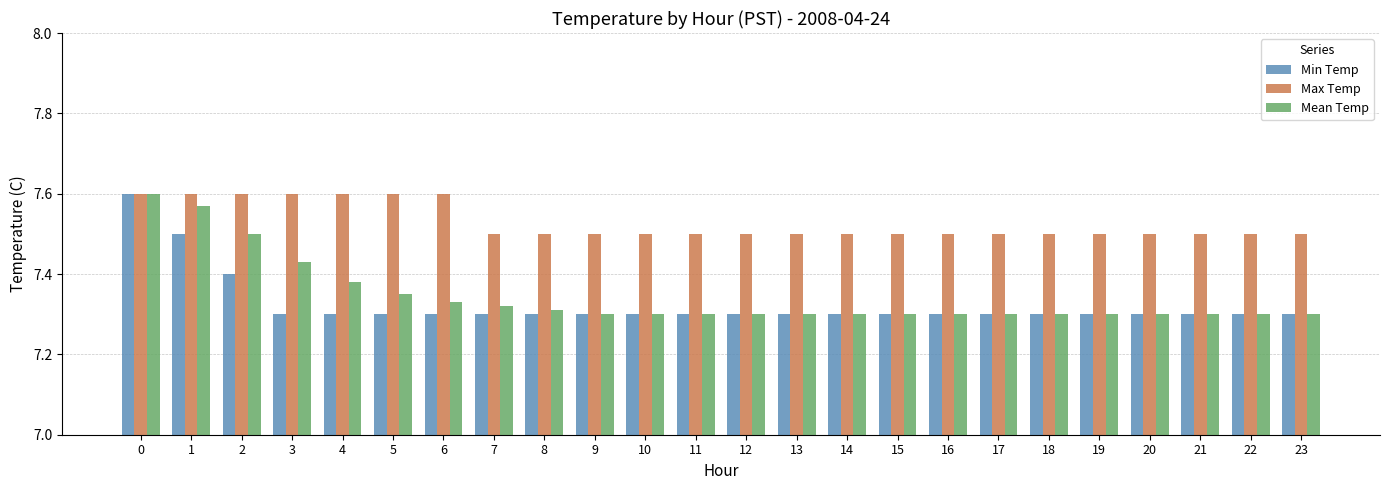

What are all the series names shown in the legend?

Min Temp, Max Temp, Mean Temp